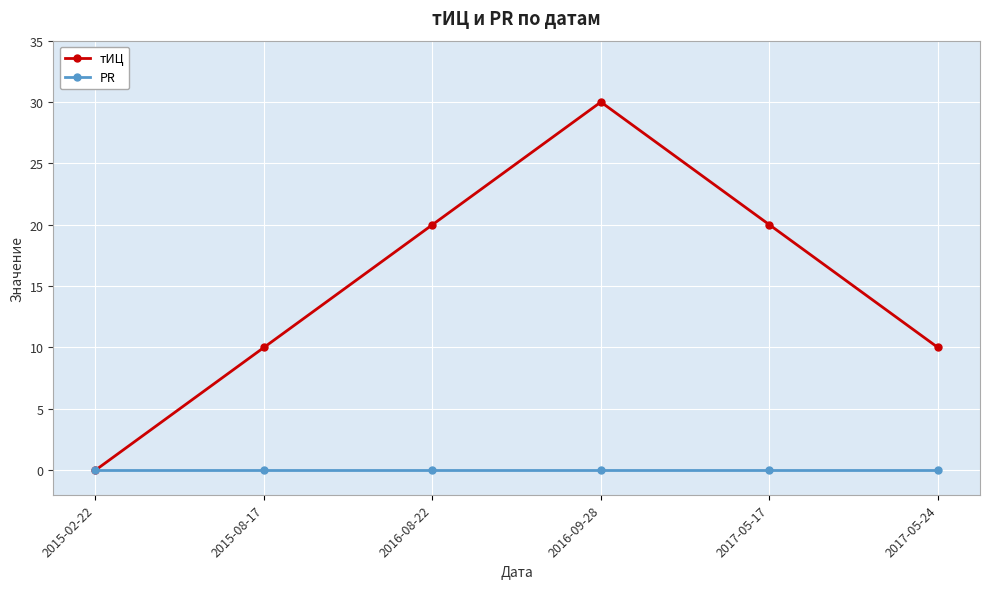

What is the label of the 1st point from the right?

2017-05-24